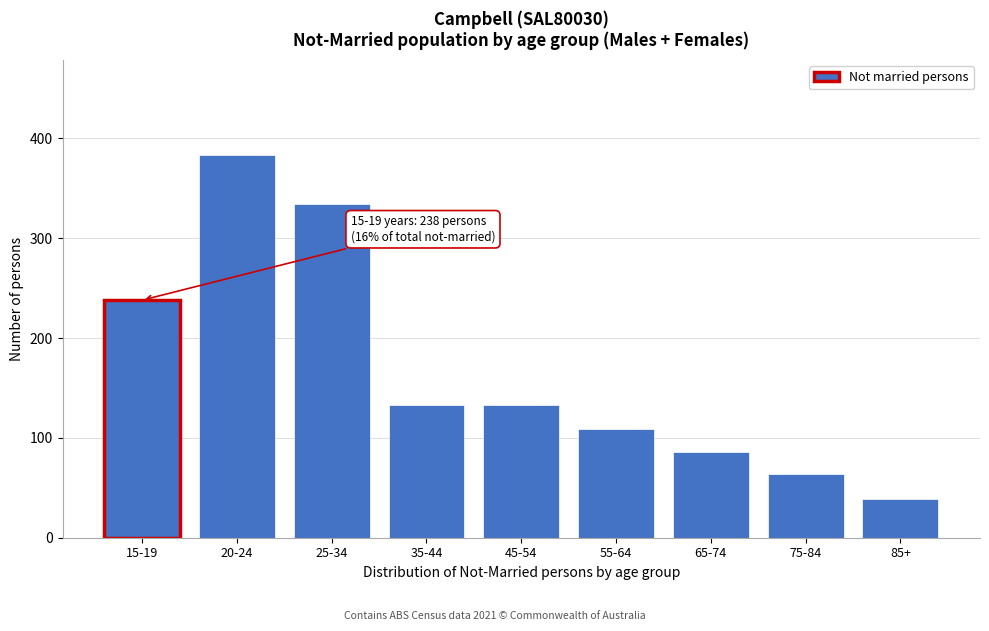

Reading left to right, transcribe all the data shown in this chart.

15-19=238	20-24=383	25-34=334	35-44=133	45-54=133	55-64=109	65-74=86	75-84=64	85+=39